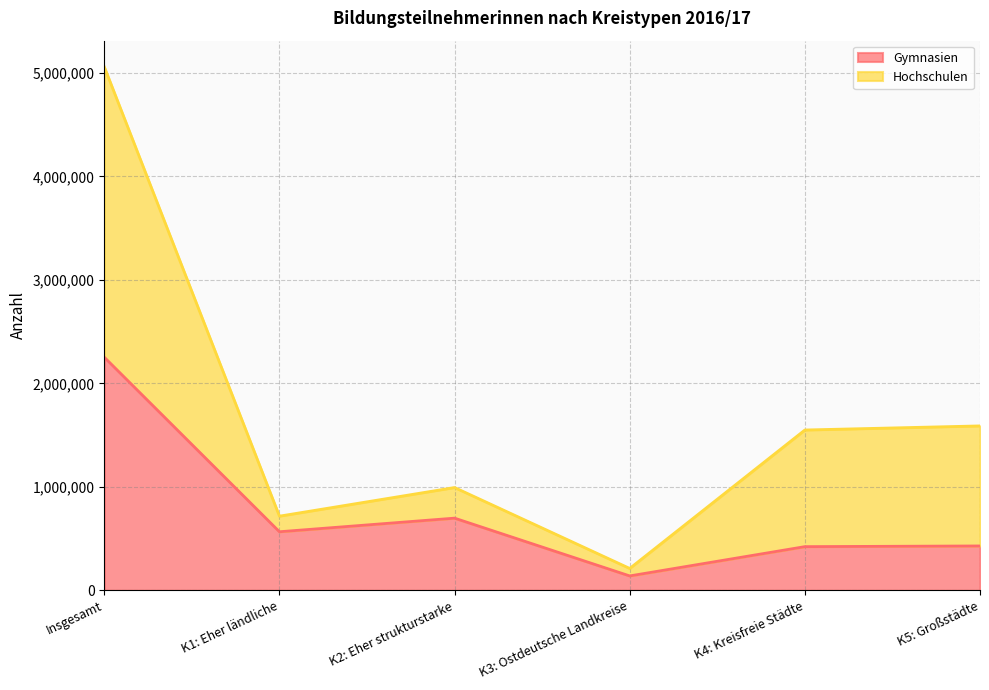

Does the chart display data point markers on the line(s)?

No